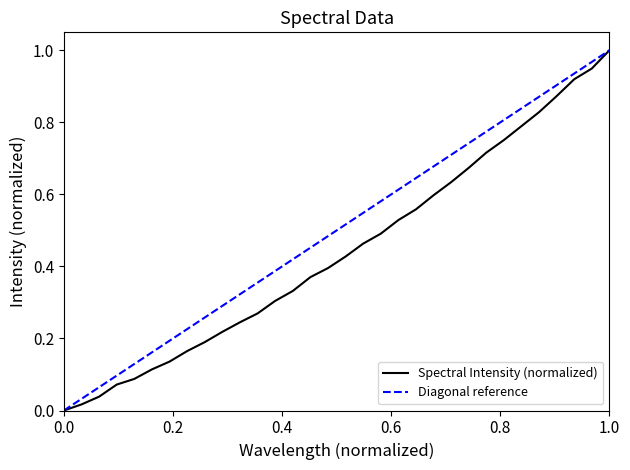

Which category has the highest value in the Spectral Intensity (normalized) series?

1.0